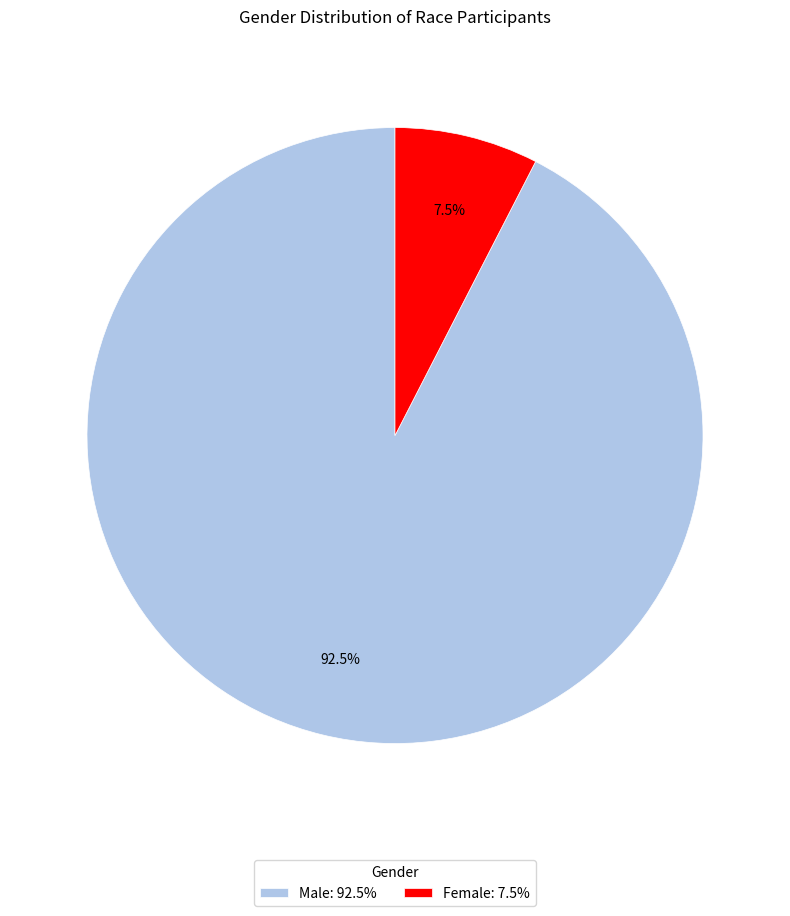

How many slices are in this pie chart?

2